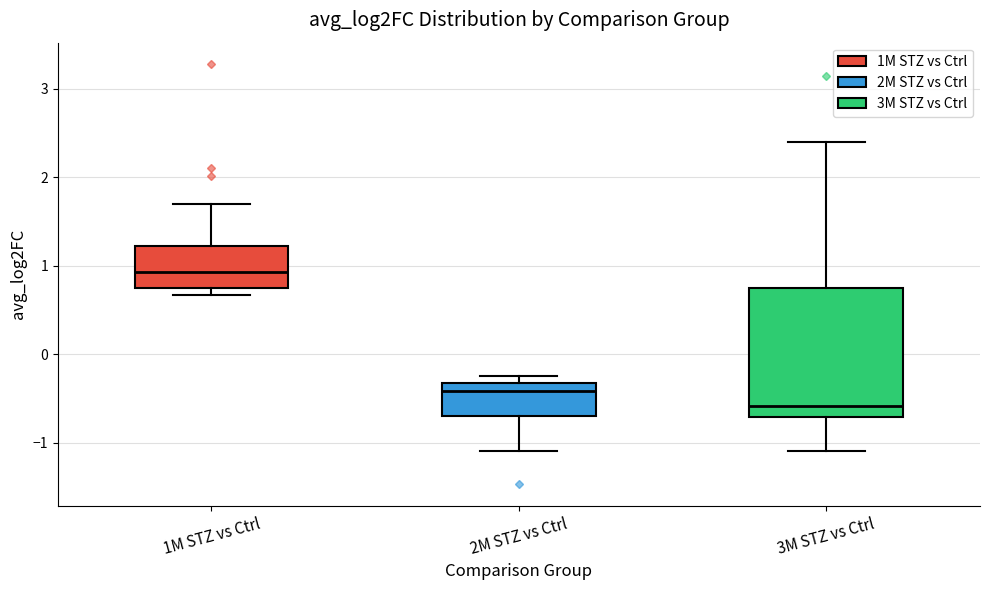

Where is the lower edge of the box for 2M STZ vs Ctrl on the y-axis? The values are not printed on the chart, so give them approximately, as read against the axis.

-0.7